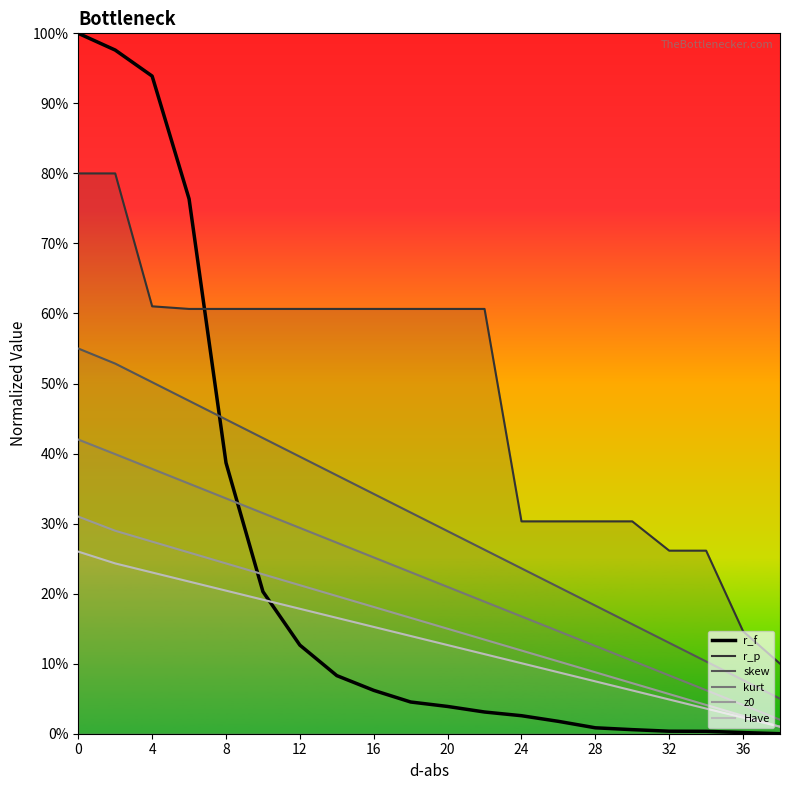

List the series in order of their peak value, highest first.

r_f, r_p, skew, kurt, z0, Have